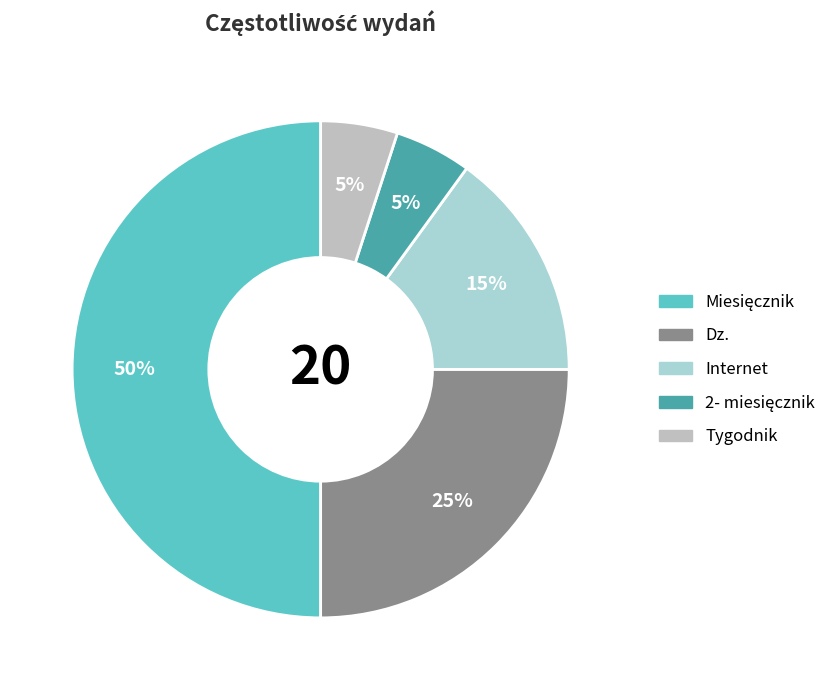

Does Internet represent more than half of the total?

No